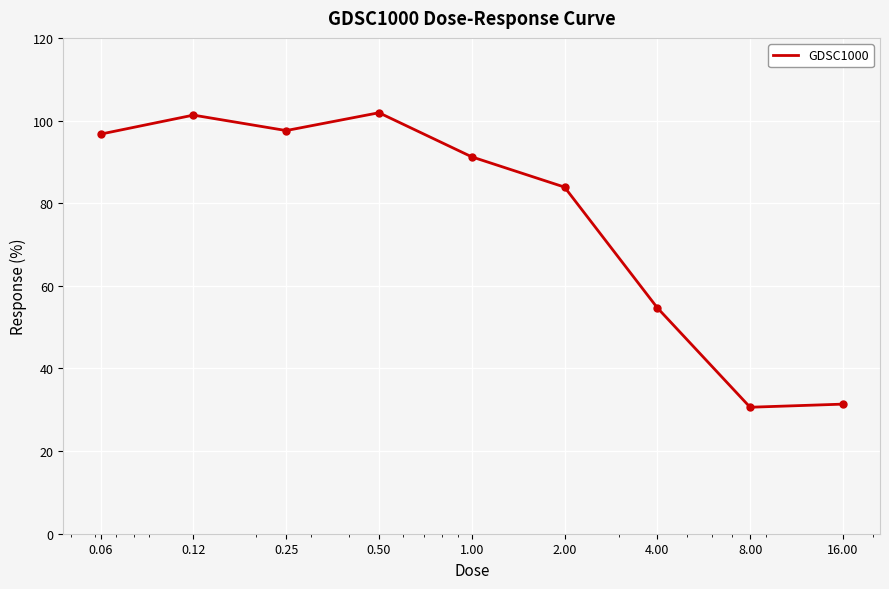

How many interior local peaks (higher than both neighbors) does the data have?

2